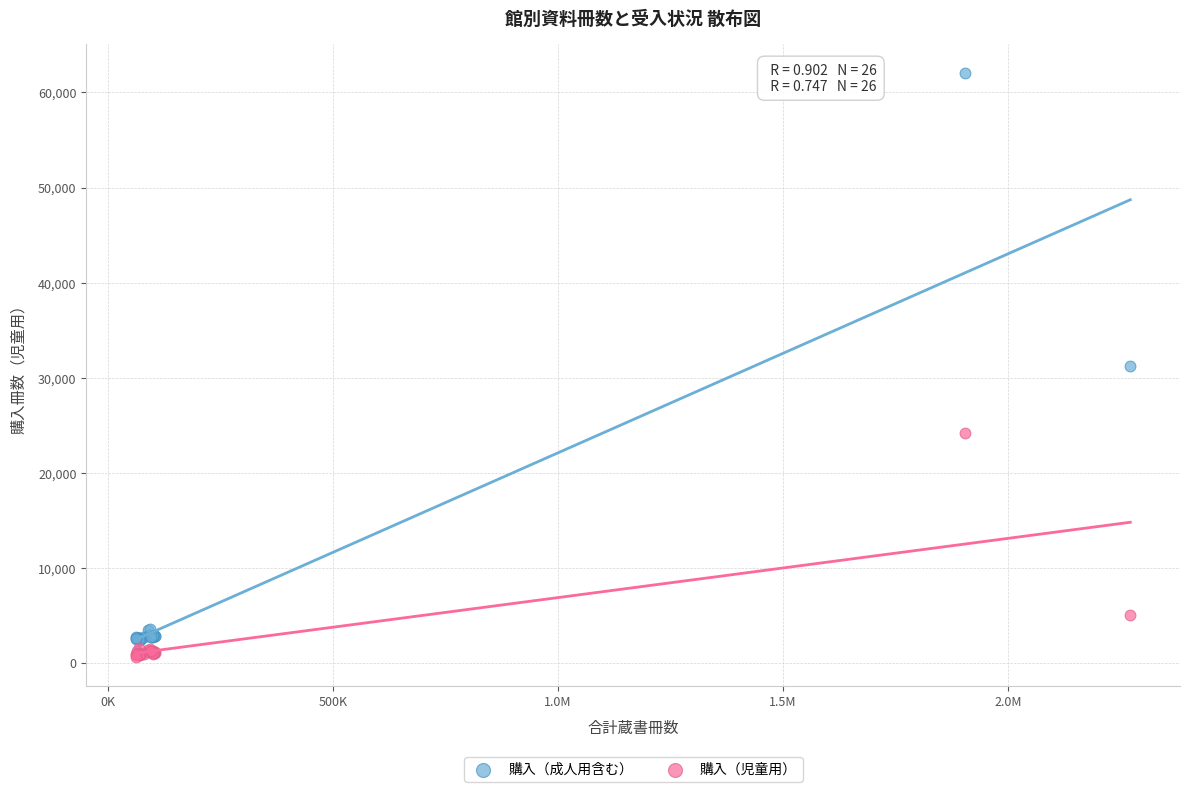

In the 購入（児童用） series, what Y value is closest to 12408?

5079